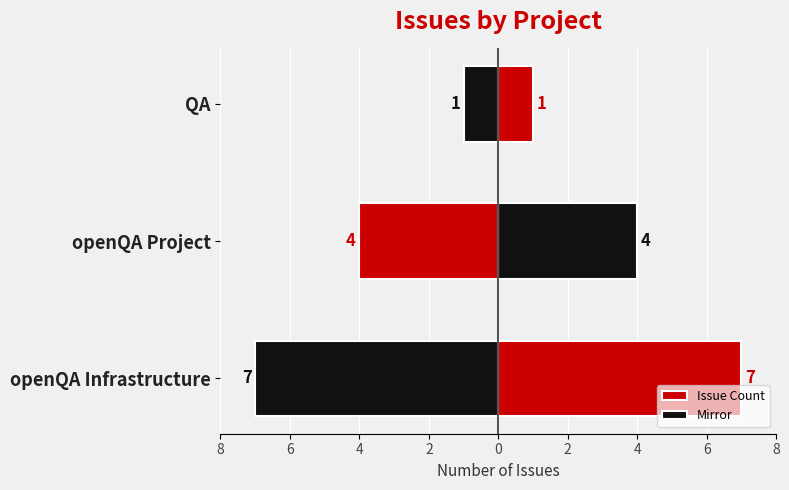

Which series has the largest total across all categories?

Issue Count